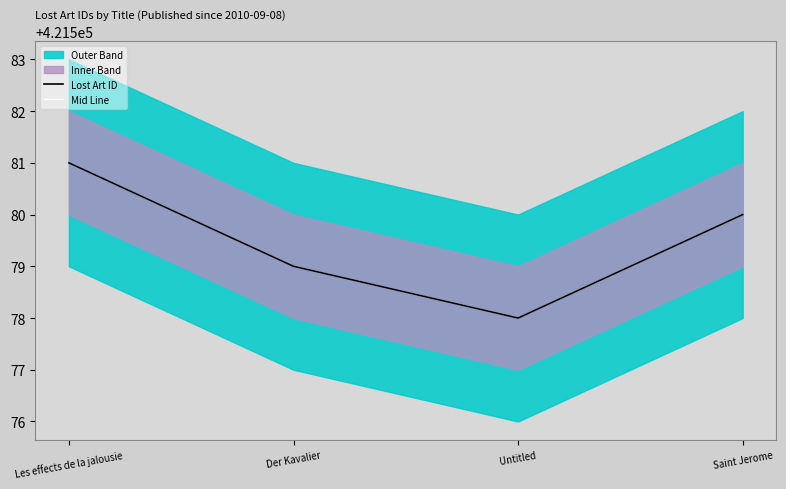

The Lost Art ID series shows 275433 at Les effects de la jalousie. True or false?

False